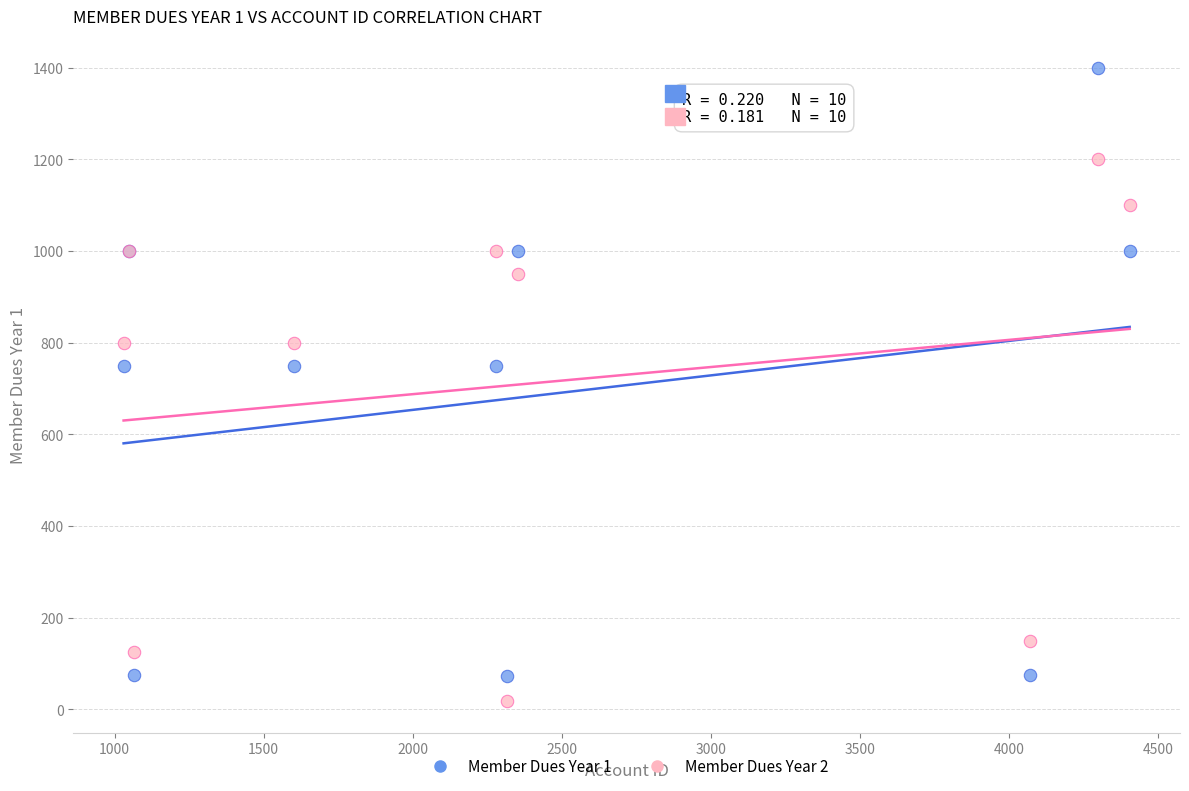

What are all the series names shown in the legend?

Member Dues Year 1, Member Dues Year 2